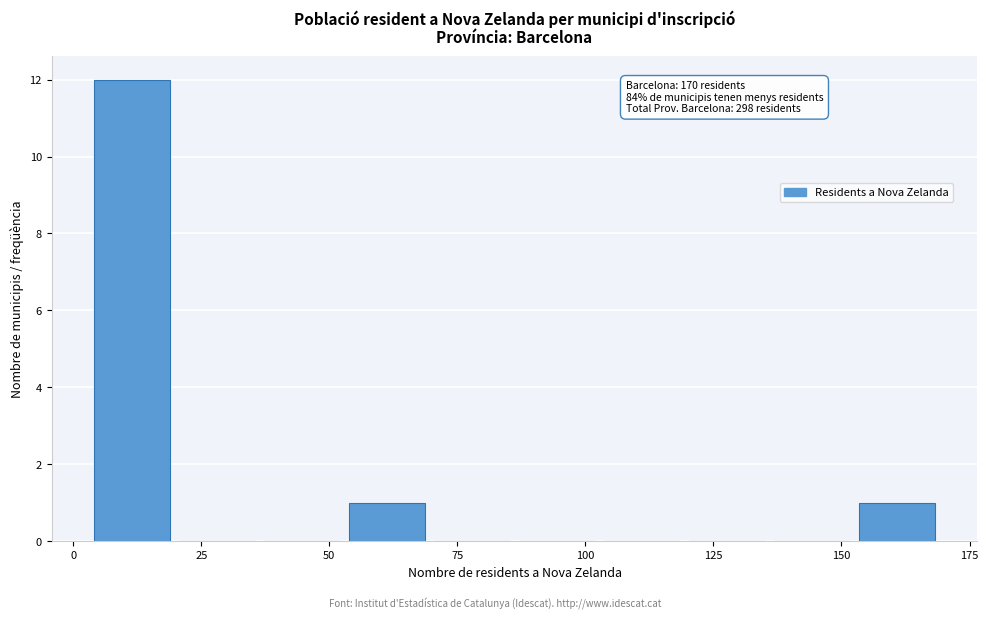

Around what value on the x-axis is the tallest bar? Give the approximate position of its centre, as read against the axis.

10